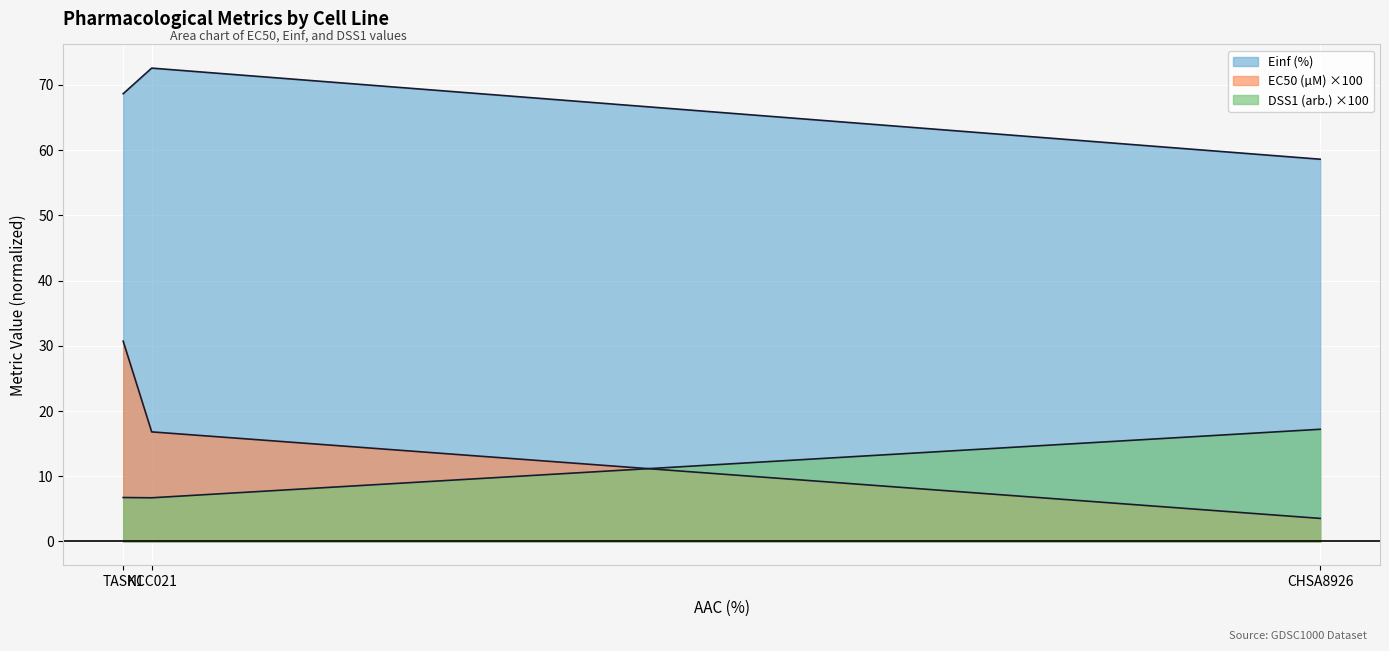

What is the label of the 2nd point from the right?

NCC021